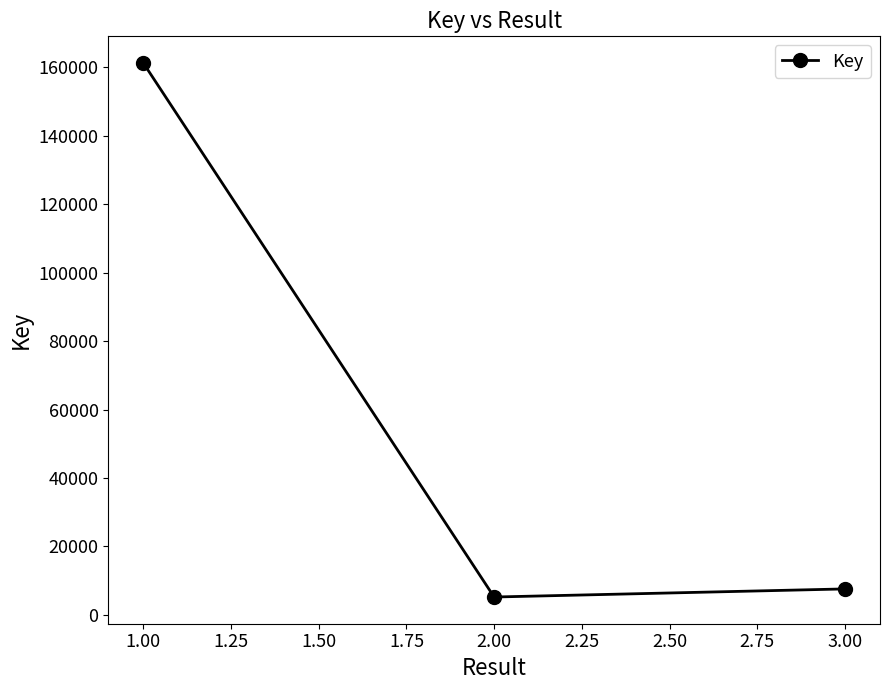

At which label is the value closest to 83243?

3.00